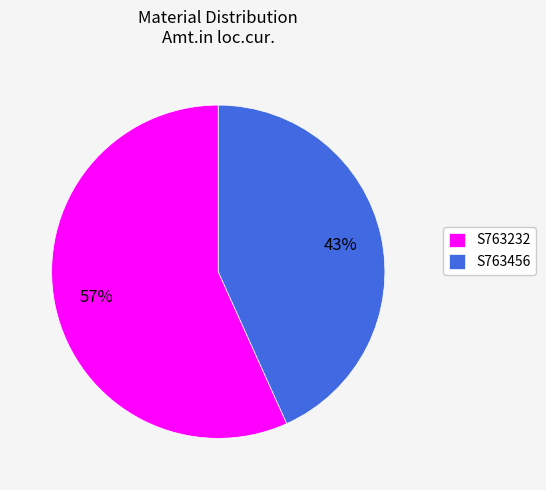

Approximately how many times larger is the value at S763456 compared to S763232?

0.8